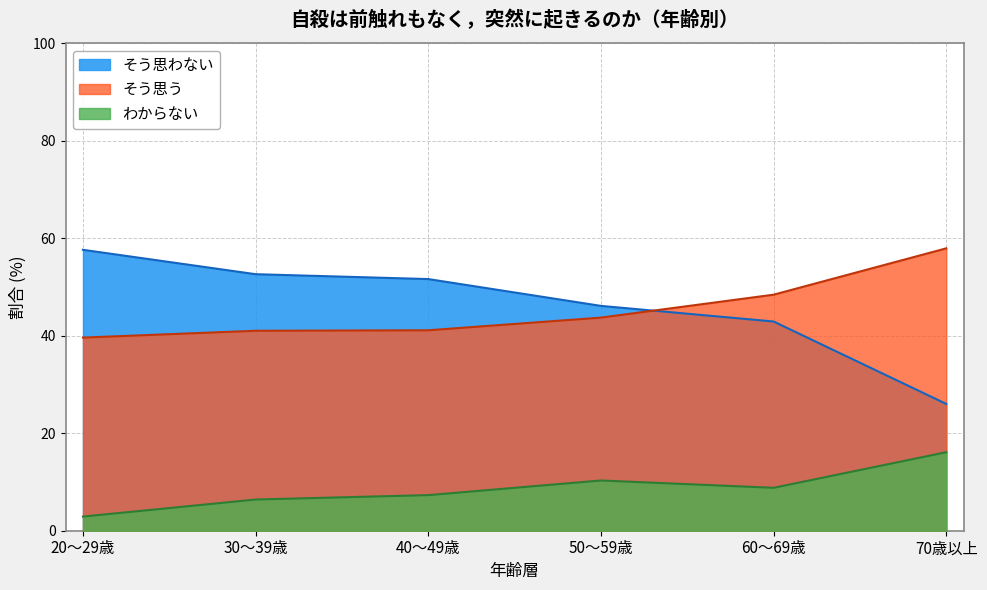

Is it true that わからない equals 11.8 at 40～49歳?

False